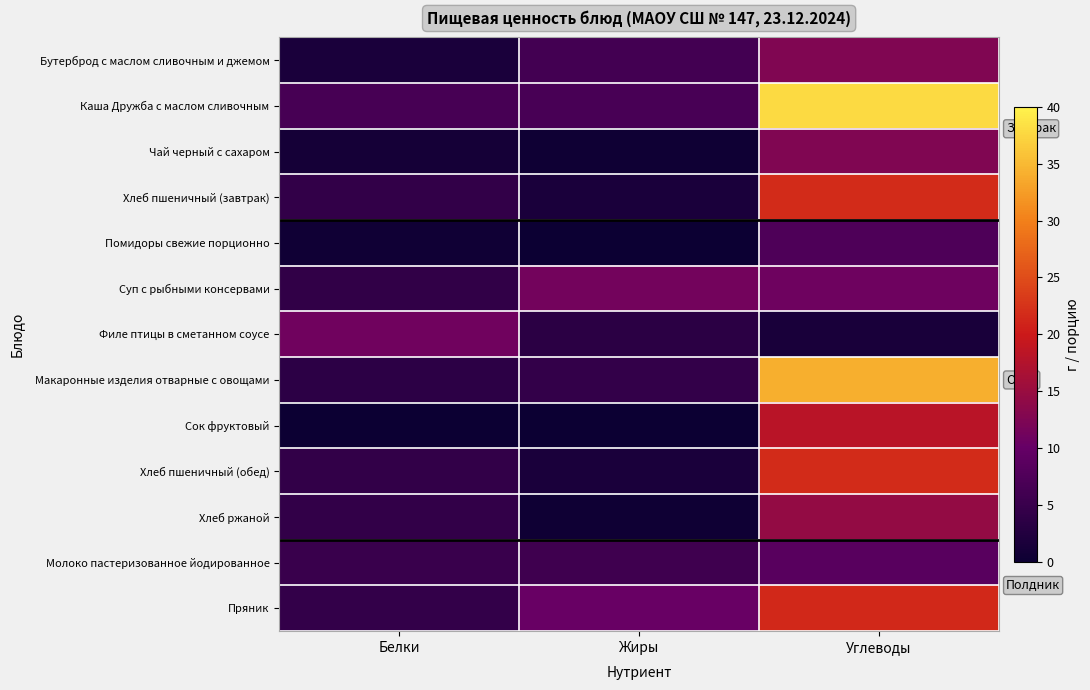

Reading right to left, extract all data points from this chart.

Бутерброд с маслом сливочным и джемом: Углеводы=12.6	Жиры=6.2	Белки=1.7
Каша Дружба с маслом сливочным: Углеводы=37.8	Жиры=6.7	Белки=6.7
Чай черный с сахаром: Углеводы=12.6	Жиры=0.4	Белки=1.1
Хлеб пшеничный (завтрак): Углеводы=21.8	Жиры=1.6	Белки=4.3
Помидоры свежие порционно: Углеводы=7.4	Жиры=0.1	Белки=0.6
Суп с рыбными консервами: Углеводы=10.9	Жиры=11.4	Белки=4.2
Филе птицы в сметанном соусе: Углеводы=1.5	Жиры=3.5	Белки=11.0
Макаронные изделия отварные с овощами: Углеводы=34.1	Жиры=4.5	Белки=3.7
Сок фруктовый: Углеводы=18.1	Жиры=0.0	Белки=0.0
Хлеб пшеничный (обед): Углеводы=21.8	Жиры=1.6	Белки=4.3
Хлеб ржаной: Углеводы=14.4	Жиры=0.5	Белки=4.2
Молоко пастеризованное йодированное: Углеводы=8.5	Жиры=5.8	Белки=5.0
Пряник: Углеводы=21.5	Жиры=10.2	Белки=4.5